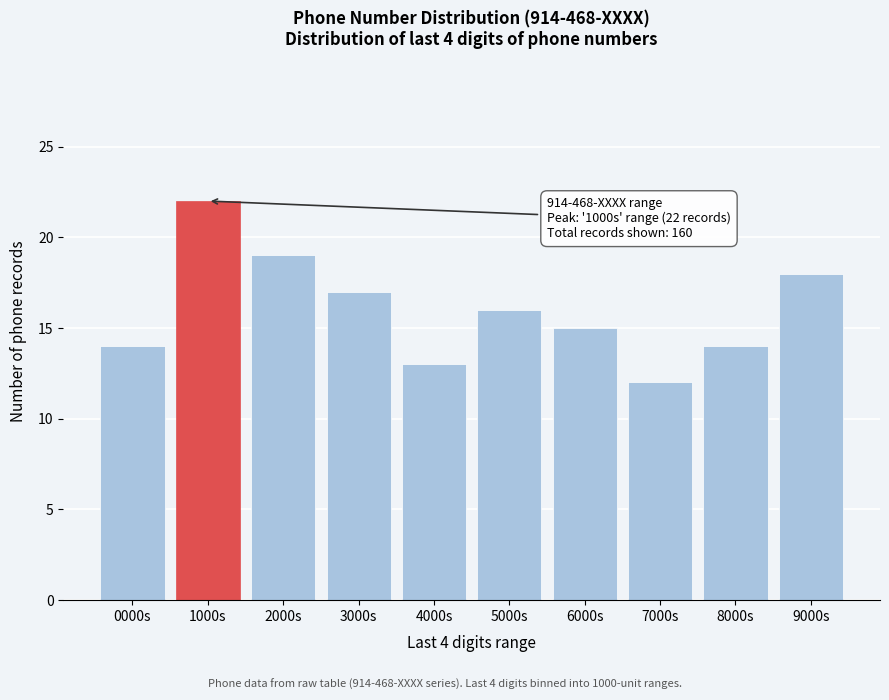

Reading left to right, transcribe all the data shown in this chart.

0000s=14	1000s=22	2000s=19	3000s=17	4000s=13	5000s=16	6000s=15	7000s=12	8000s=14	9000s=18